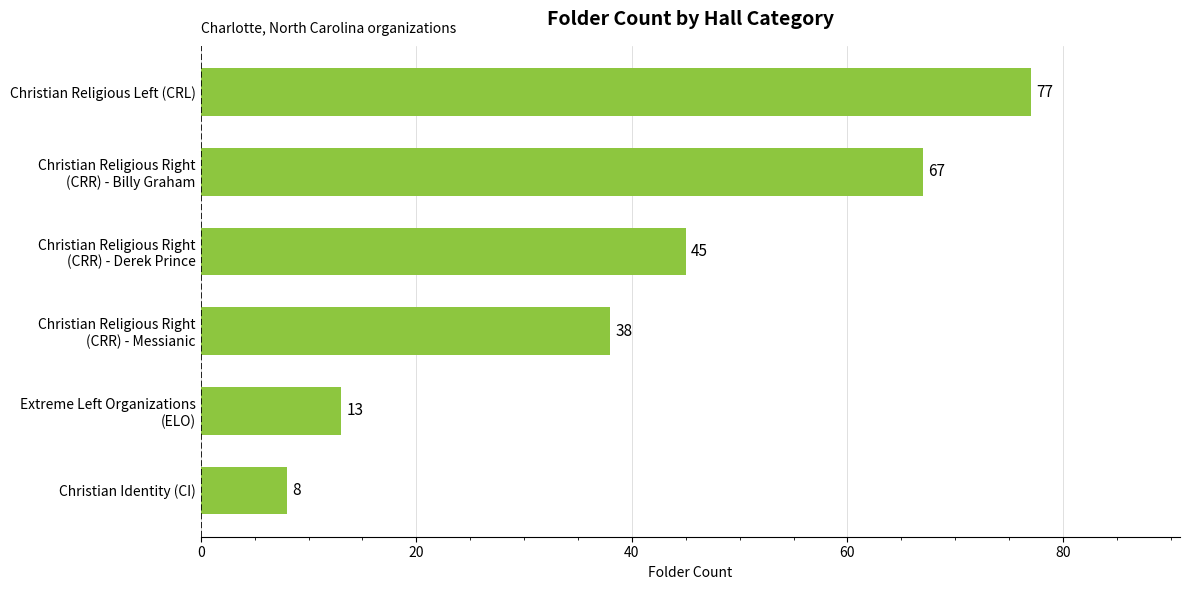

Reading bottom to top, extract all data points from this chart.

8	13	38	45	67	77